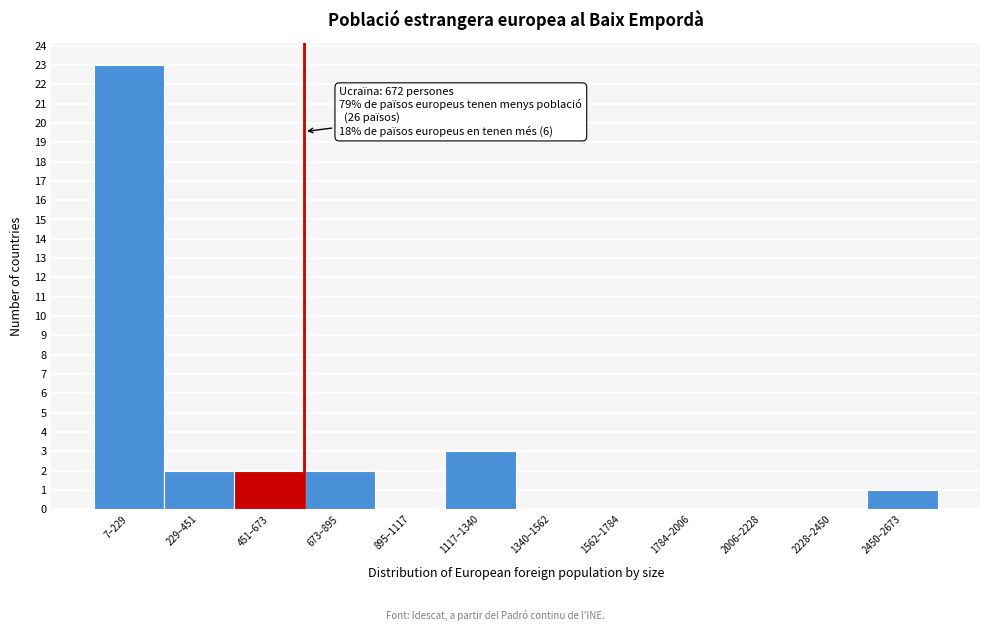

Reading right to left, list all the values displayed in this chart.

2450–2673=1	2228–2450=0	2006–2228=0	1784–2006=0	1562–1784=0	1340–1562=0	1117–1340=3	895–1117=0	673–895=2	451–673=2	229–451=2	7–229=23